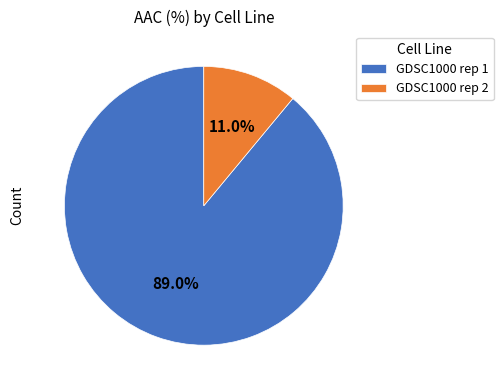

Approximately how many times larger is the value at GDSC1000 rep 1 compared to GDSC1000 rep 2?

8.1